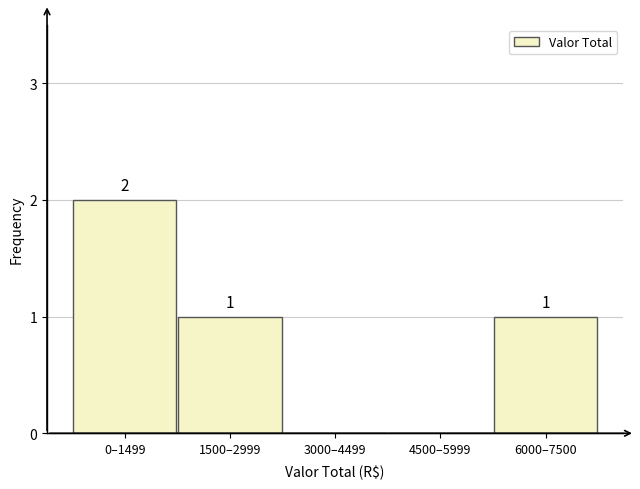

At which label does the data first exceed 1?

0–1499